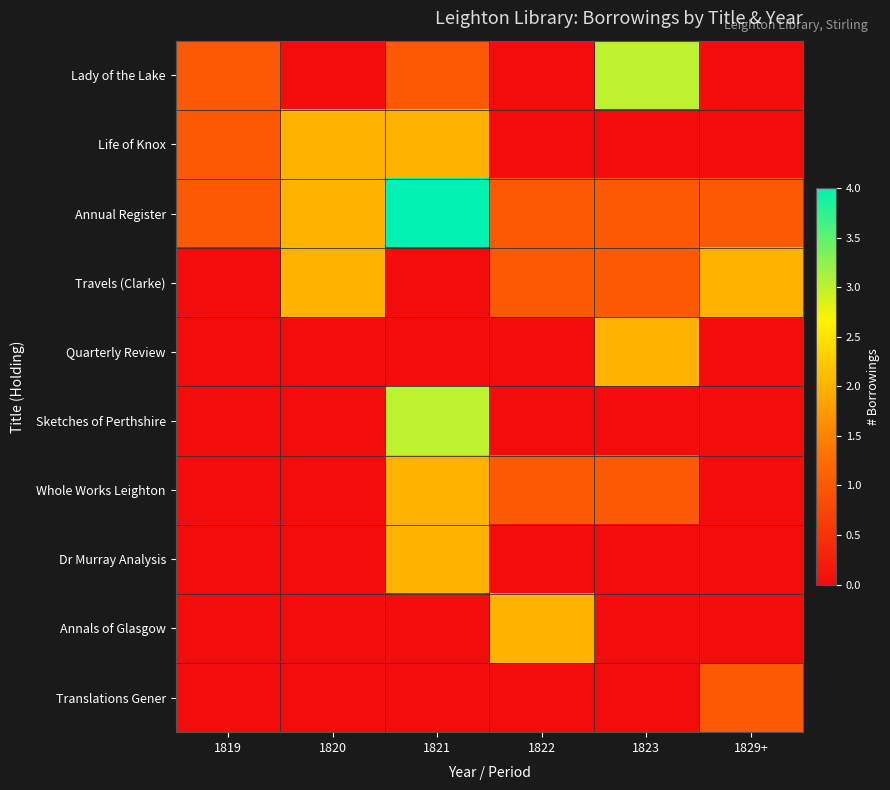

Reading left to right, transcribe all the data shown in this chart.

Lady of the Lake: 1819=1	1820=0	1821=1	1822=0	1823=3	1829+=0
Life of Knox: 1819=1	1820=2	1821=2	1822=0	1823=0	1829+=0
Annual Register: 1819=1	1820=2	1821=4	1822=1	1823=1	1829+=1
Travels (Clarke): 1819=0	1820=2	1821=0	1822=1	1823=1	1829+=2
Quarterly Review: 1819=0	1820=0	1821=0	1822=0	1823=2	1829+=0
Sketches of Perthshire: 1819=0	1820=0	1821=3	1822=0	1823=0	1829+=0
Whole Works Leighton: 1819=0	1820=0	1821=2	1822=1	1823=1	1829+=0
Dr Murray Analysis: 1819=0	1820=0	1821=2	1822=0	1823=0	1829+=0
Annals of Glasgow: 1819=0	1820=0	1821=0	1822=2	1823=0	1829+=0
Translations Gener: 1819=0	1820=0	1821=0	1822=0	1823=0	1829+=1